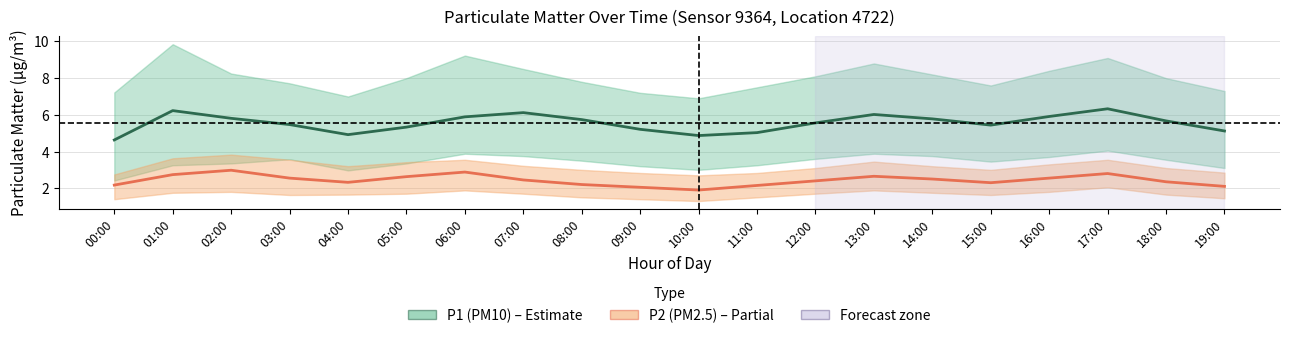

At how many categories does at least one series exceed 5?

17